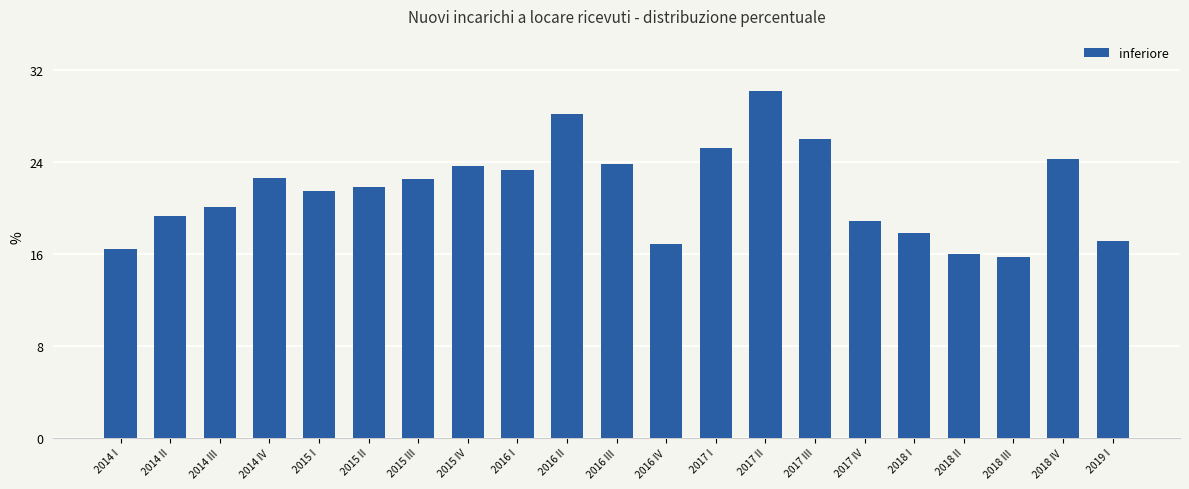

What is the change in value from 2015 I to 2016 IV?

-4.6